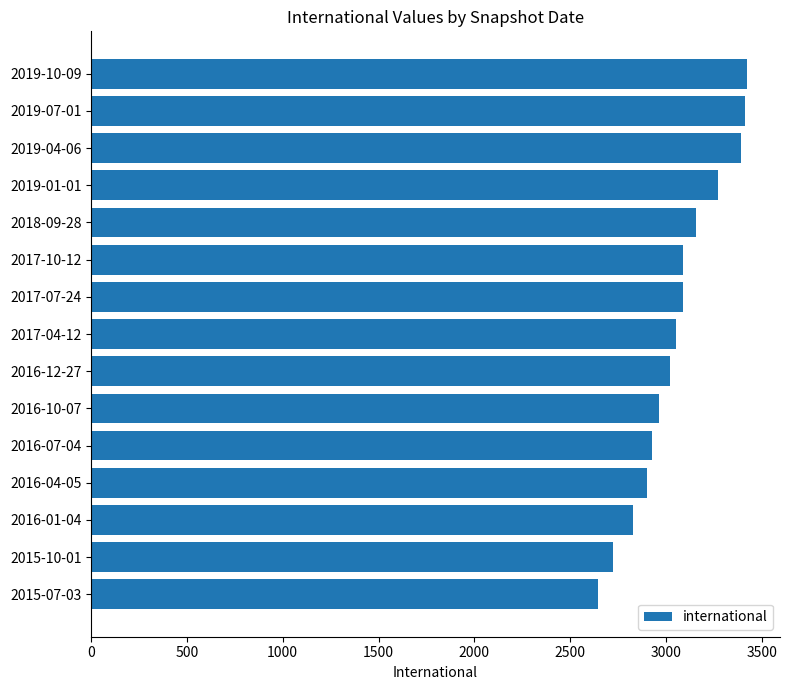

At which category does the chart reach its minimum across all series?

2015-07-03